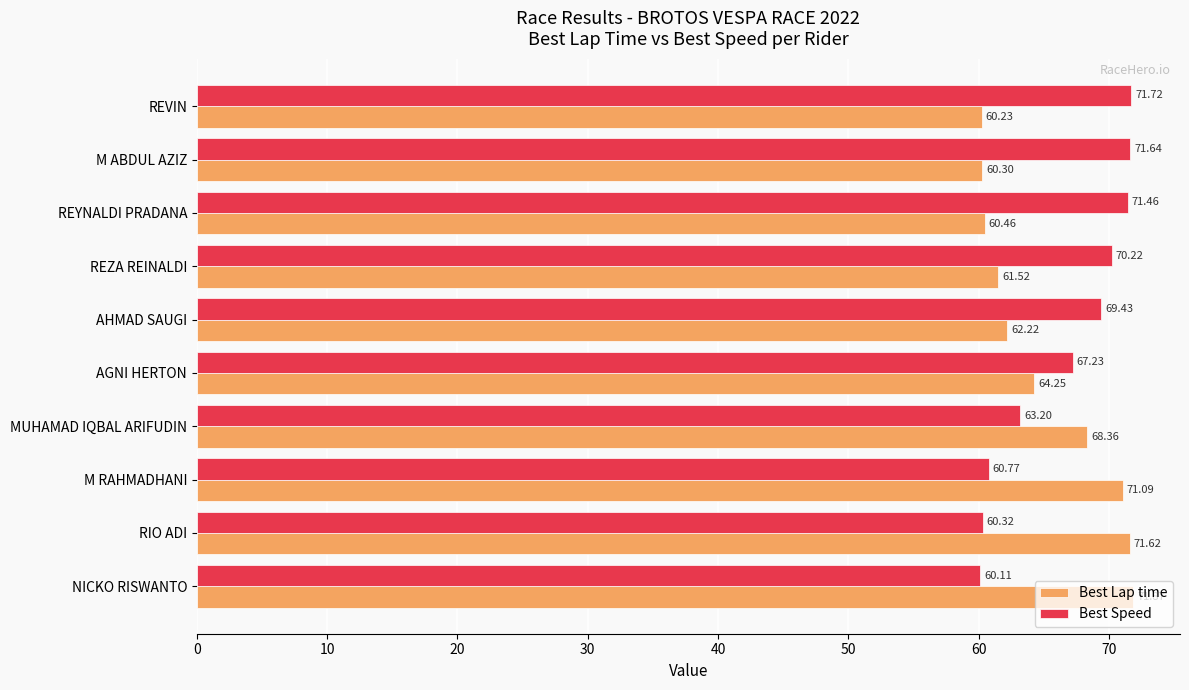

Between M ABDUL AZIZ and MUHAMAD IQBAL ARIFUDIN, which series saw the biggest shift?

Best Speed